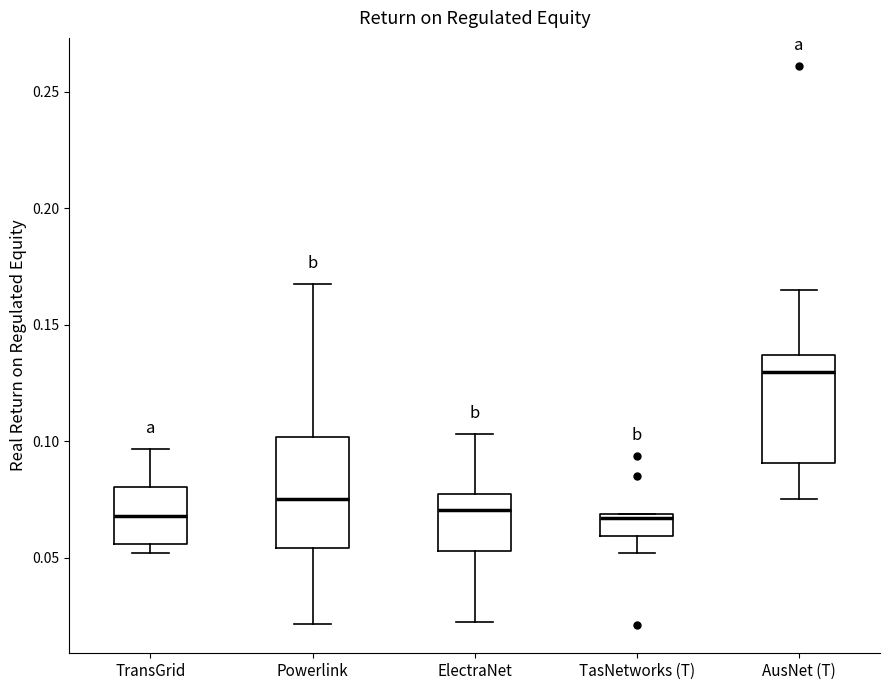

Reading left to right, transcribe this box plot: for each box, give where its median line is, the range the box spans, and where its two whiskers end, as read against the y-axis. The values are not printed on the chart, so give them approximately, as read against the axis.

TransGrid: median 0.070, box 0.055 to 0.080, whiskers 0.050 to 0.095
Powerlink: median 0.075, box 0.055 to 0.100, whiskers 0.020 to 0.165
ElectraNet: median 0.070, box 0.055 to 0.075, whiskers 0.025 to 0.105
TasNetworks (T): median 0.065, box 0.060 to 0.070, whiskers 0.050 to 0.070
AusNet (T): median 0.130, box 0.090 to 0.135, whiskers 0.075 to 0.165